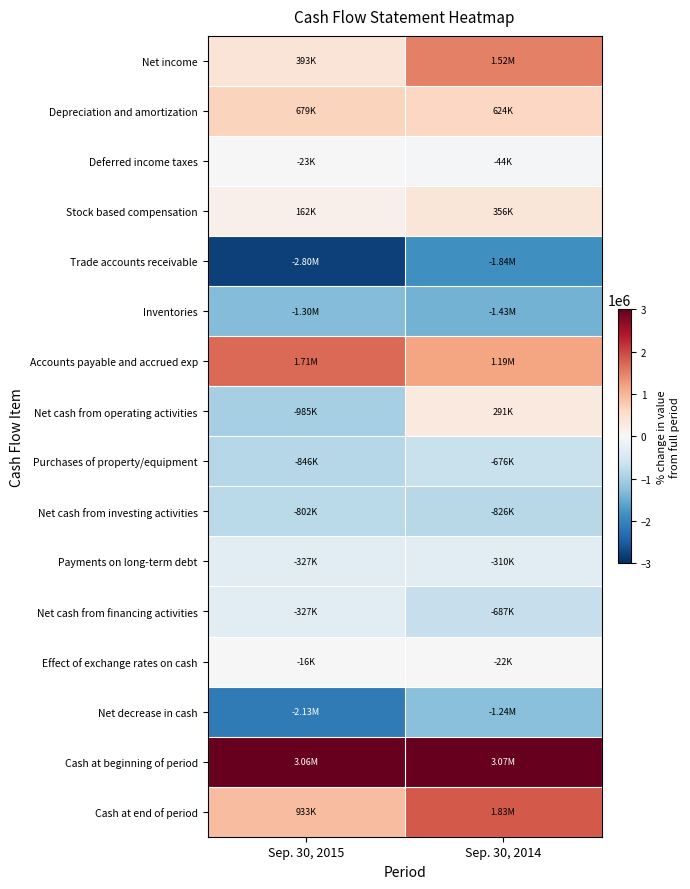

Reading left to right, extract all data points from this chart.

Net income: Sep. 30, 2015=393323	Sep. 30, 2014=1520175
Depreciation and amortization: Sep. 30, 2015=679463	Sep. 30, 2014=623653
Deferred income taxes: Sep. 30, 2015=-23082	Sep. 30, 2014=-43945
Stock based compensation: Sep. 30, 2015=162225	Sep. 30, 2014=356085
Trade accounts receivable: Sep. 30, 2015=-2800873	Sep. 30, 2014=-1838350
Inventories: Sep. 30, 2015=-1301659	Sep. 30, 2014=-1425735
Accounts payable and accrued exp: Sep. 30, 2015=1709060	Sep. 30, 2014=1192228
Net cash from operating activities: Sep. 30, 2015=-984681	Sep. 30, 2014=291192
Purchases of property/equipment: Sep. 30, 2015=-845567	Sep. 30, 2014=-675734
Net cash from investing activities: Sep. 30, 2015=-802469	Sep. 30, 2014=-825734
Payments on long-term debt: Sep. 30, 2015=-326772	Sep. 30, 2014=-310166
Net cash from financing activities: Sep. 30, 2015=-326772	Sep. 30, 2014=-686932
Effect of exchange rates on cash: Sep. 30, 2015=-15943	Sep. 30, 2014=-21980
Net decrease in cash: Sep. 30, 2015=-2129865	Sep. 30, 2014=-1243454
Cash at beginning of period: Sep. 30, 2015=3062729	Sep. 30, 2014=3071887
Cash at end of period: Sep. 30, 2015=932864	Sep. 30, 2014=1828433